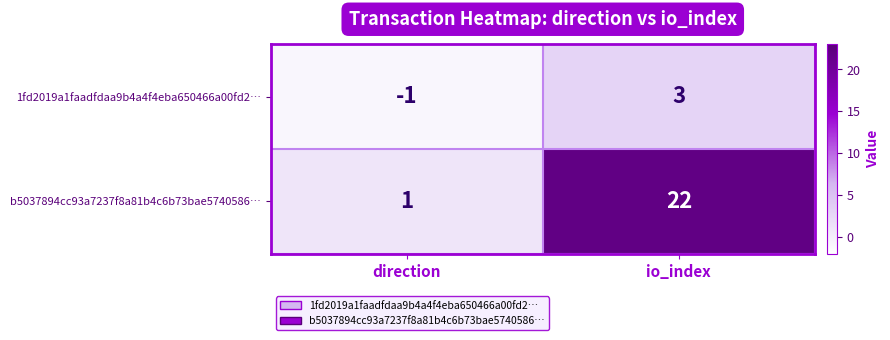

Which series changed the most between direction and io_index?

b5037894cc93a7237f8a81b4c6b73bae5740586…